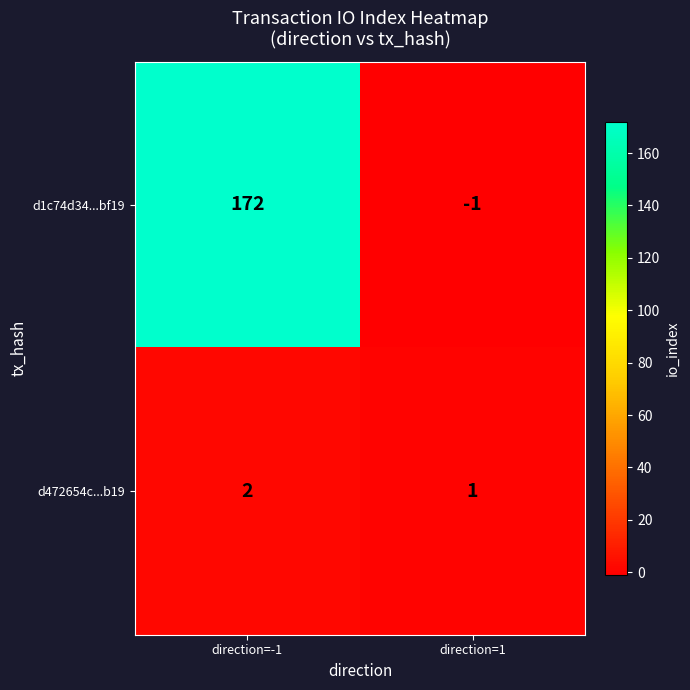

How many categories are shown in the chart?

2